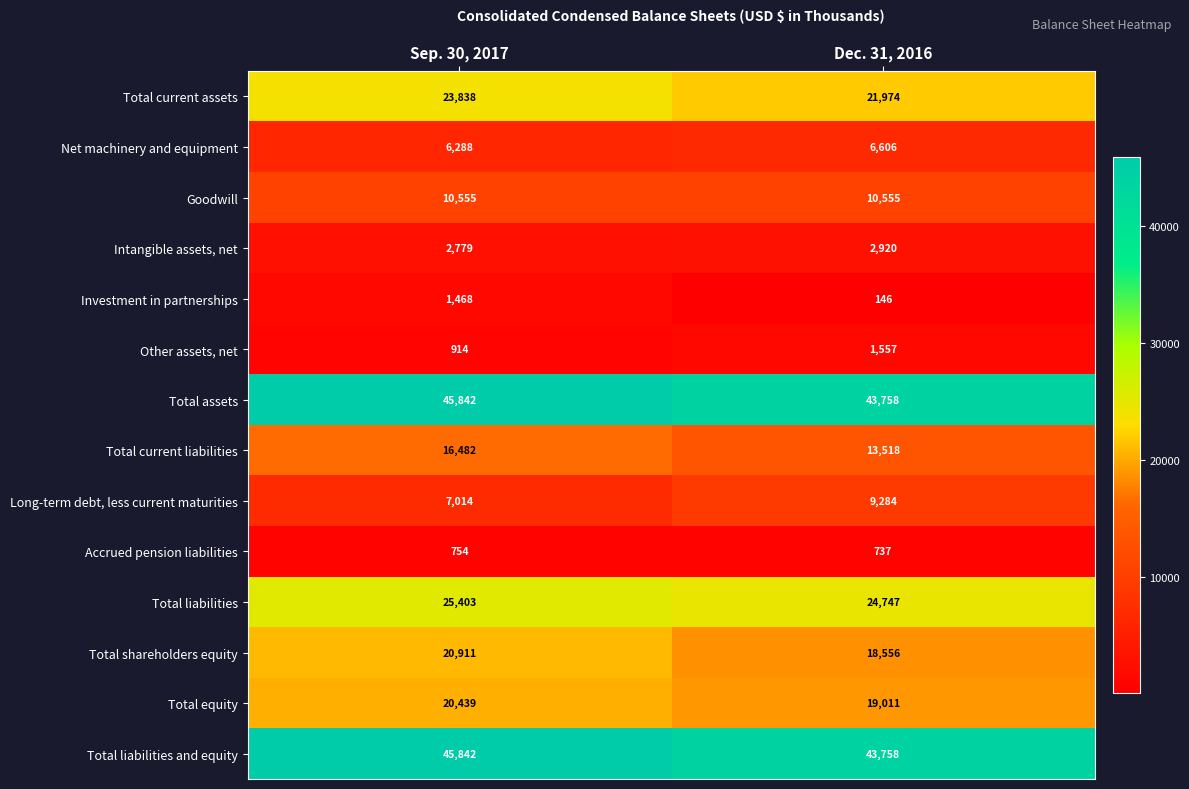

At which category is the sum across all series the highest?

Sep. 30, 2017